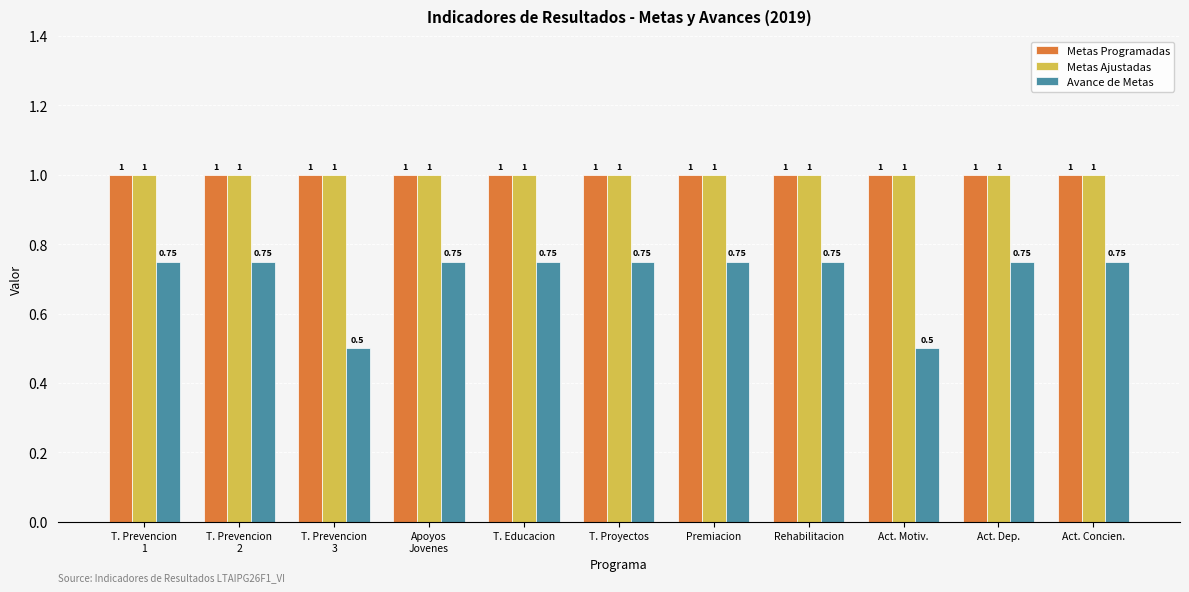

Between Act. Motiv. and Act. Concien., which series saw the biggest shift?

Avance de Metas